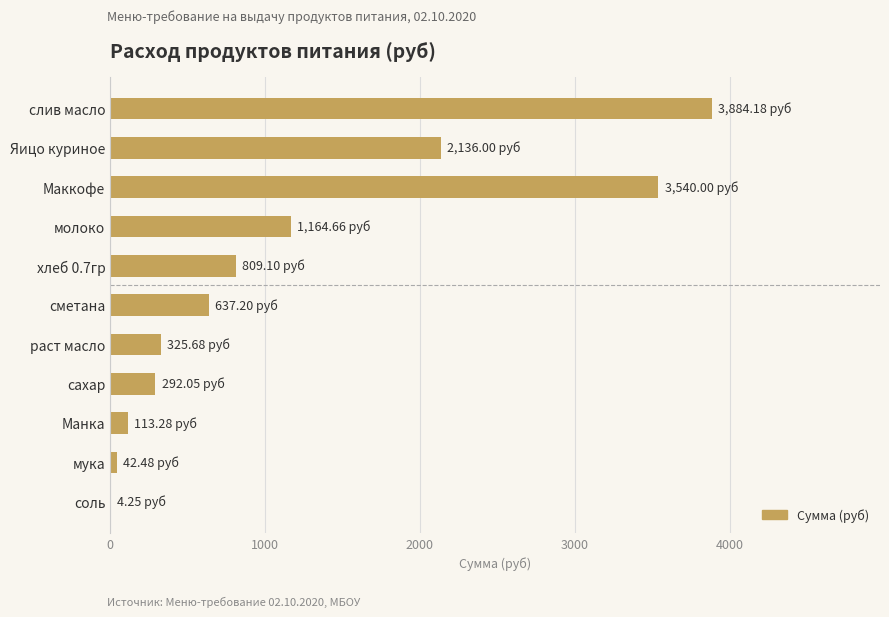

At which label is the value closest to 1944?

Яицо куриное